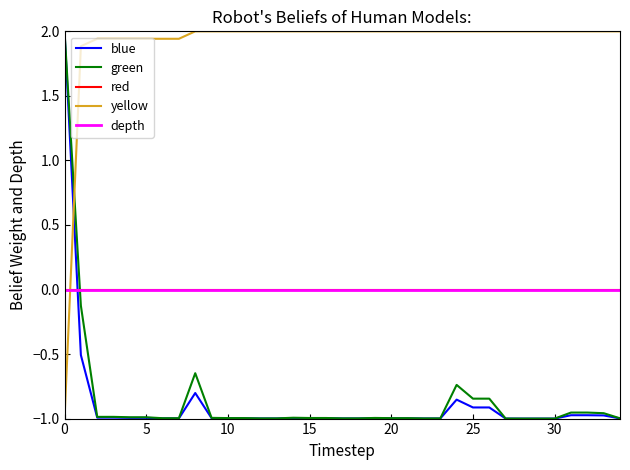

Reading right to left, extract all data points from this chart.

blue: -1.0	-1.0	-1.0	-1.0	-1.0	-1.0	-1.0	-1.0	-0.9	-0.9	-0.9	-1.0	-1.0	-1.0	-1.0	-1.0	-1.0	-1.0	-1.0	-1.0	-1.0	-1.0	-1.0	-1.0	-1.0	-1.0	-0.8	-1.0	-1.0	-1.0	-1.0	-1.0	-1.0	-0.5	2.0
green: -1.0	-1.0	-1.0	-1.0	-1.0	-1.0	-1.0	-1.0	-0.8	-0.8	-0.7	-1.0	-1.0	-1.0	-1.0	-1.0	-1.0	-1.0	-1.0	-1.0	-1.0	-1.0	-1.0	-1.0	-1.0	-1.0	-0.6	-1.0	-1.0	-1.0	-1.0	-1.0	-1.0	-0.1	2.0
red: 0.0	0.0	0.0	0.0	0.0	0.0	0.0	0.0	0.0	0.0	0.0	0.0	0.0	0.0	0.0	0.0	0.0	0.0	0.0	0.0	0.0	0.0	0.0	0.0	0.0	0.0	0.0	0.0	0.0	0.0	0.0	0.0	0.0	0.0	0.0
yellow: 2.0	2.0	2.0	2.0	2.0	2.0	2.0	2.0	2.0	2.0	2.0	2.0	2.0	2.0	2.0	2.0	2.0	2.0	2.0	2.0	2.0	2.0	2.0	2.0	2.0	2.0	2.0	1.9	1.9	1.9	1.9	1.9	1.9	1.9	-1.0
depth: 0.0	0.0	0.0	0.0	0.0	0.0	0.0	0.0	0.0	0.0	0.0	0.0	0.0	0.0	0.0	0.0	0.0	0.0	0.0	0.0	0.0	0.0	0.0	0.0	0.0	0.0	0.0	0.0	0.0	0.0	0.0	0.0	0.0	0.0	0.0